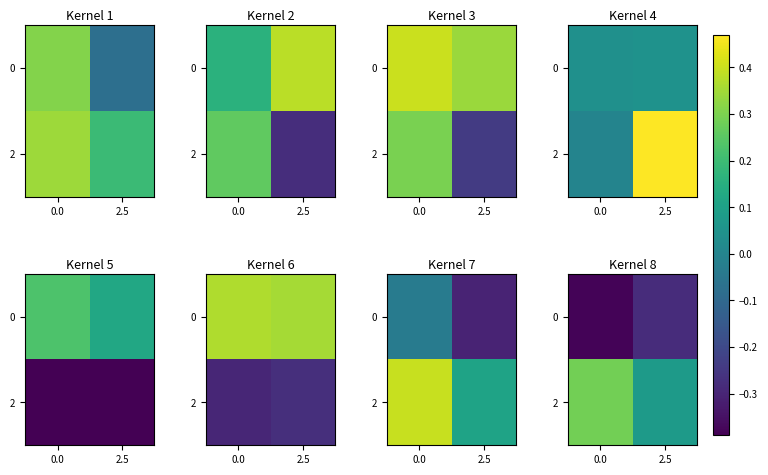

What is the highest value of the row_0 series?

-0.3